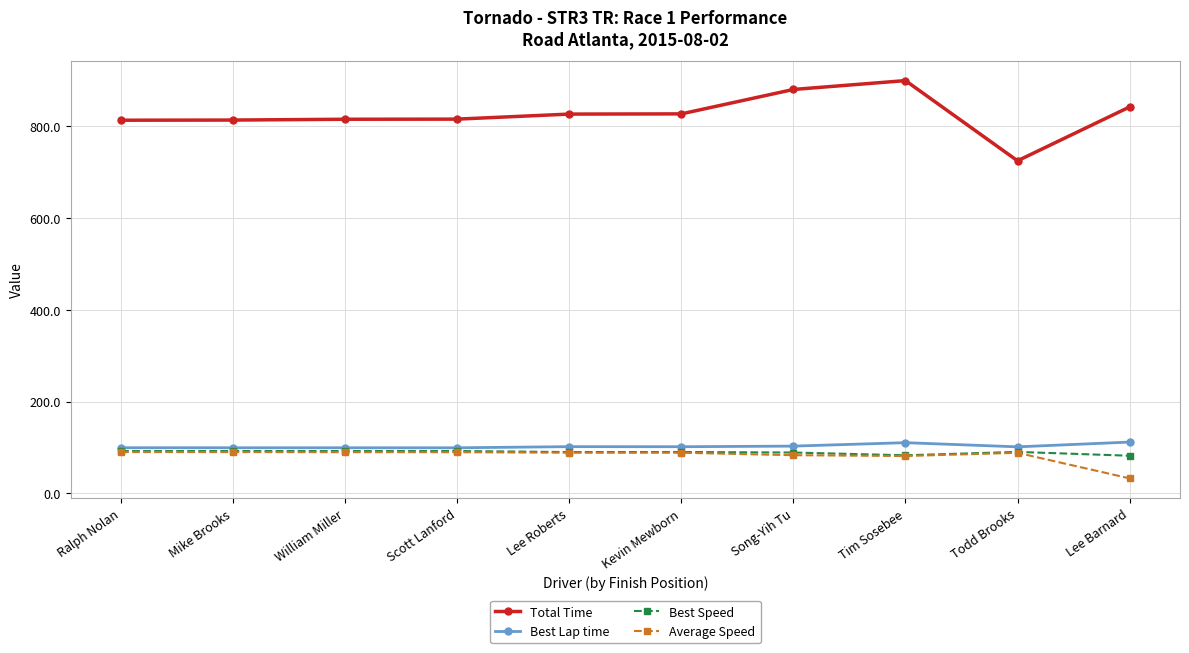

What value does the Average Speed series have at William Miller?

89.7